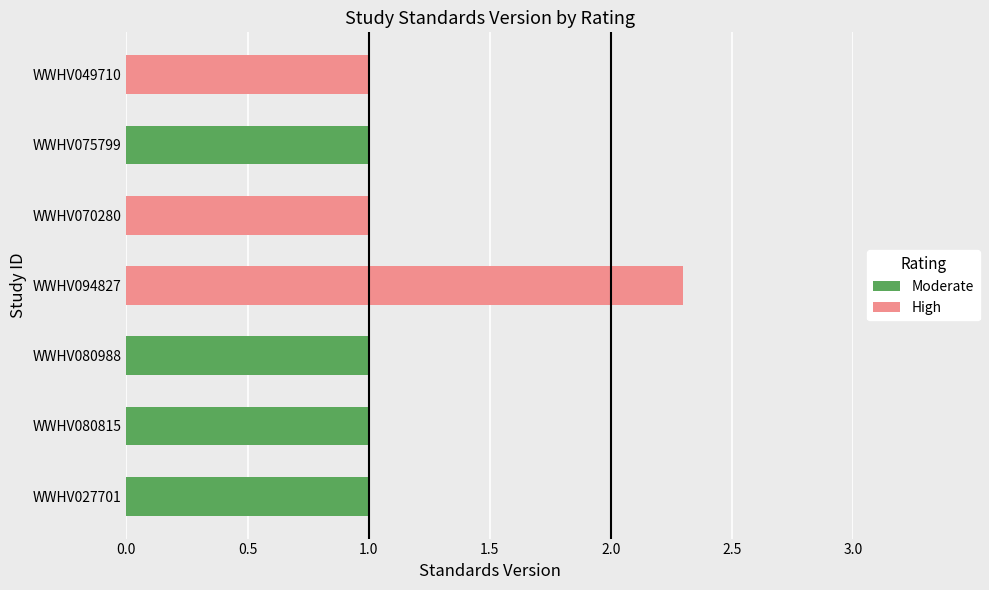

Are the bars horizontal?

Yes